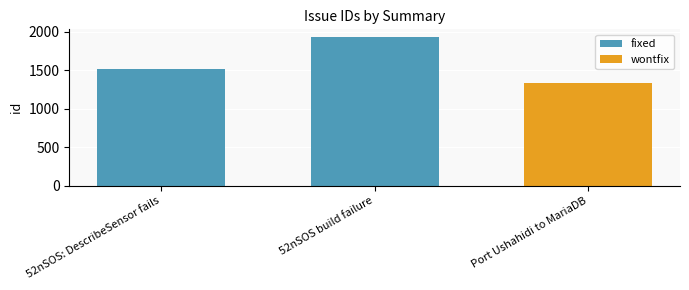

What is the maximum value shown in the chart?

1935